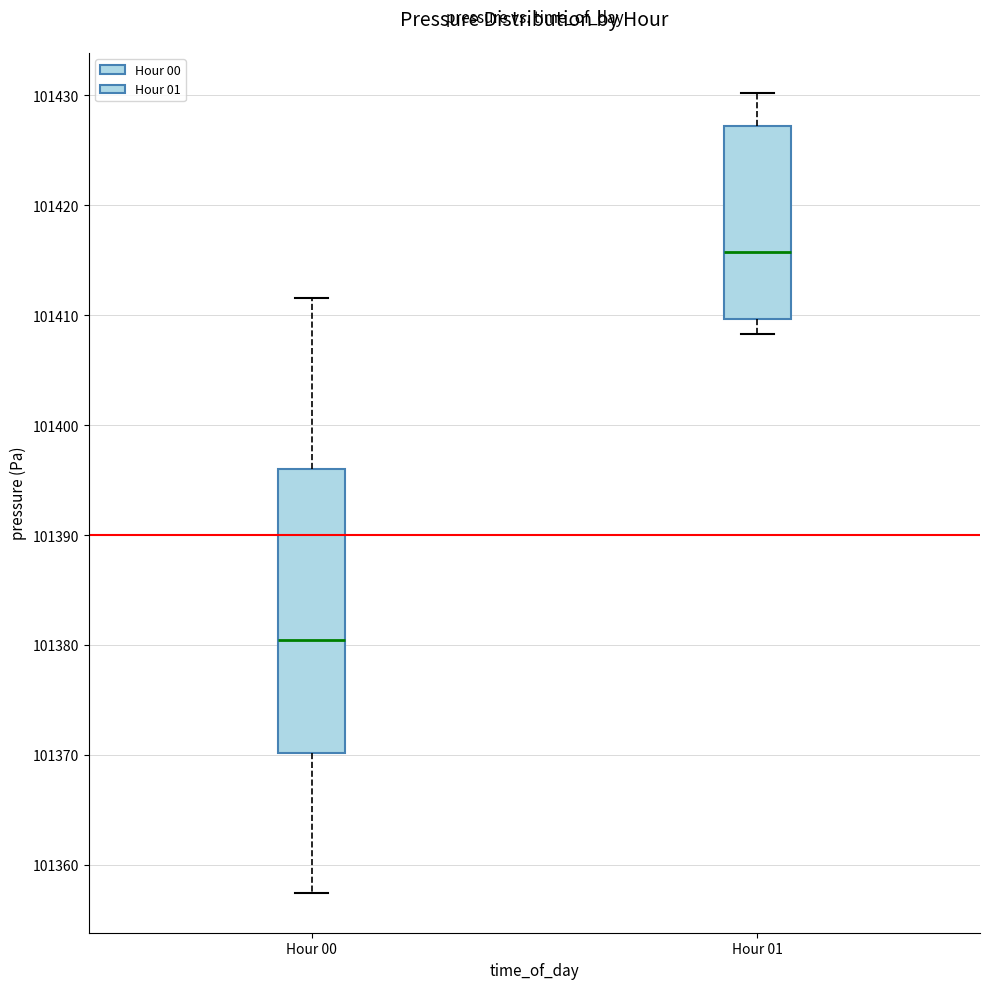

Reading left to right, read every box against the y-axis: the position of its median line, the range the box covers, and the ends of its whiskers. The values are not printed on the chart, so give them approximately, as read against the axis.

Hour 00: median 101380, box 101370 to 101396, whiskers 101357 to 101412
Hour 01: median 101416, box 101410 to 101427, whiskers 101408 to 101430